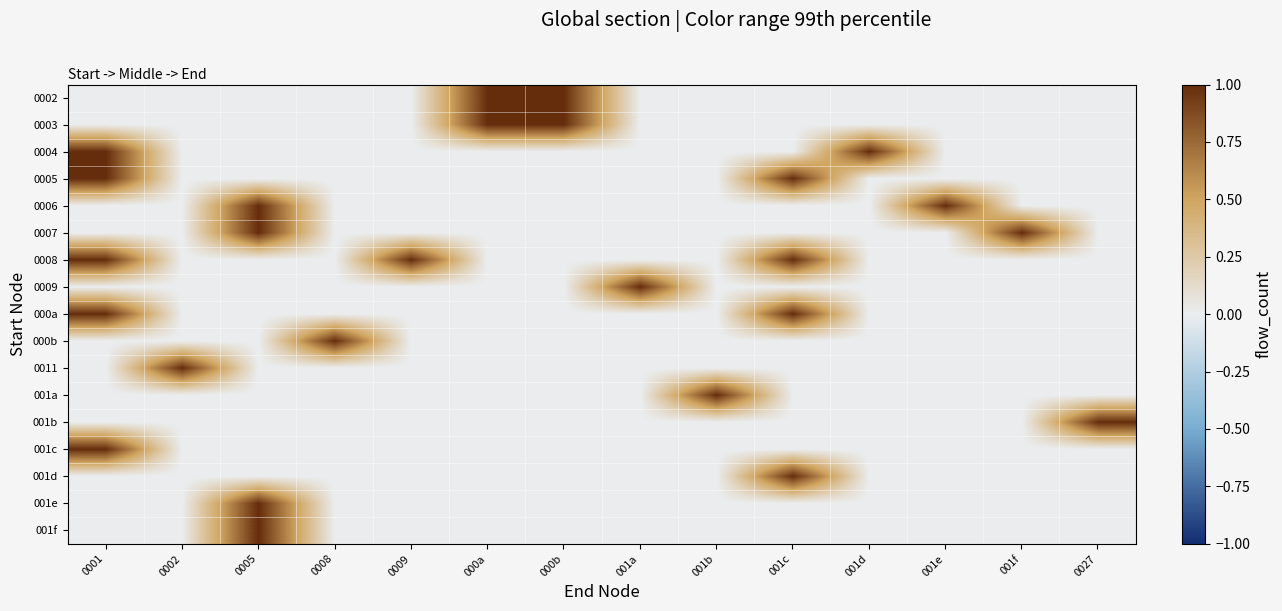

Which category has the lowest value across all series?

0001